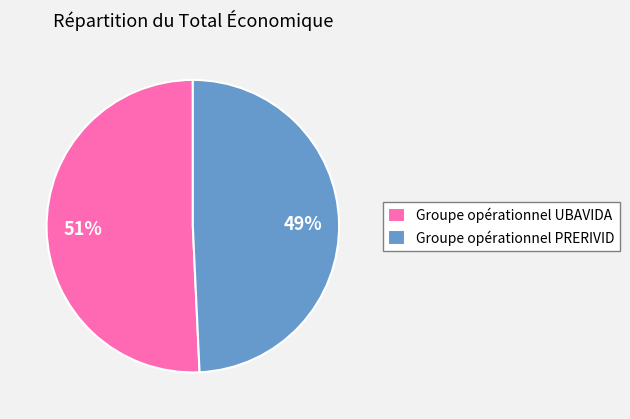

To the nearest percent, what is the average slice percentage?

50%